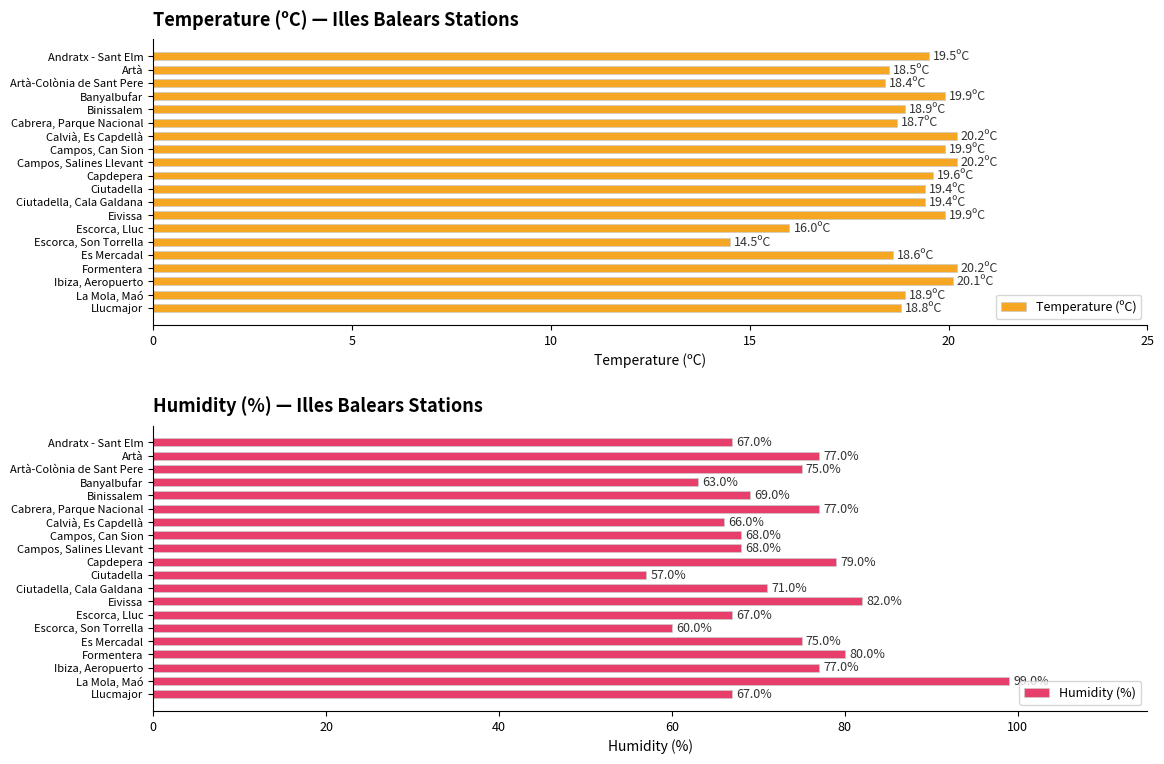

The value of Temperature (ºC) at Formentera is 8.2. True or false?

False